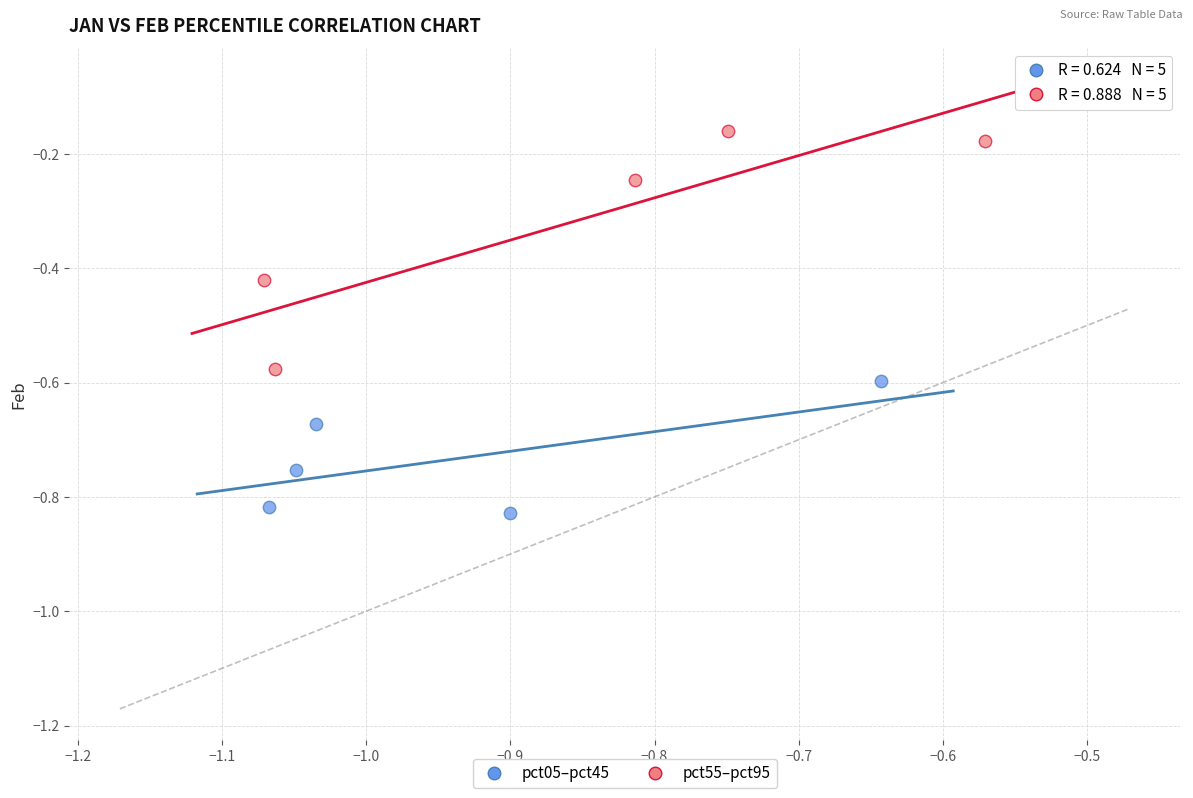

Which series has the largest Y range (max minus min)?

pct55–pct95